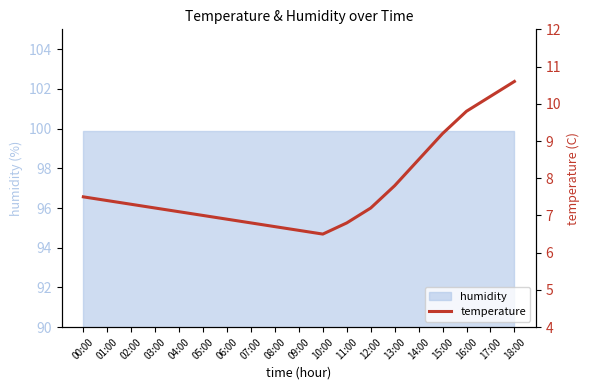

Reading left to right, what are all the values shown in this chart?

00:00=7.5	01:00=7.4	02:00=7.3	03:00=7.2	04:00=7.1	05:00=7.0	06:00=6.9	07:00=6.8	08:00=6.7	09:00=6.6	10:00=6.5	11:00=6.8	12:00=7.2	13:00=7.8	14:00=8.5	15:00=9.2	16:00=9.8	17:00=10.2	18:00=10.6